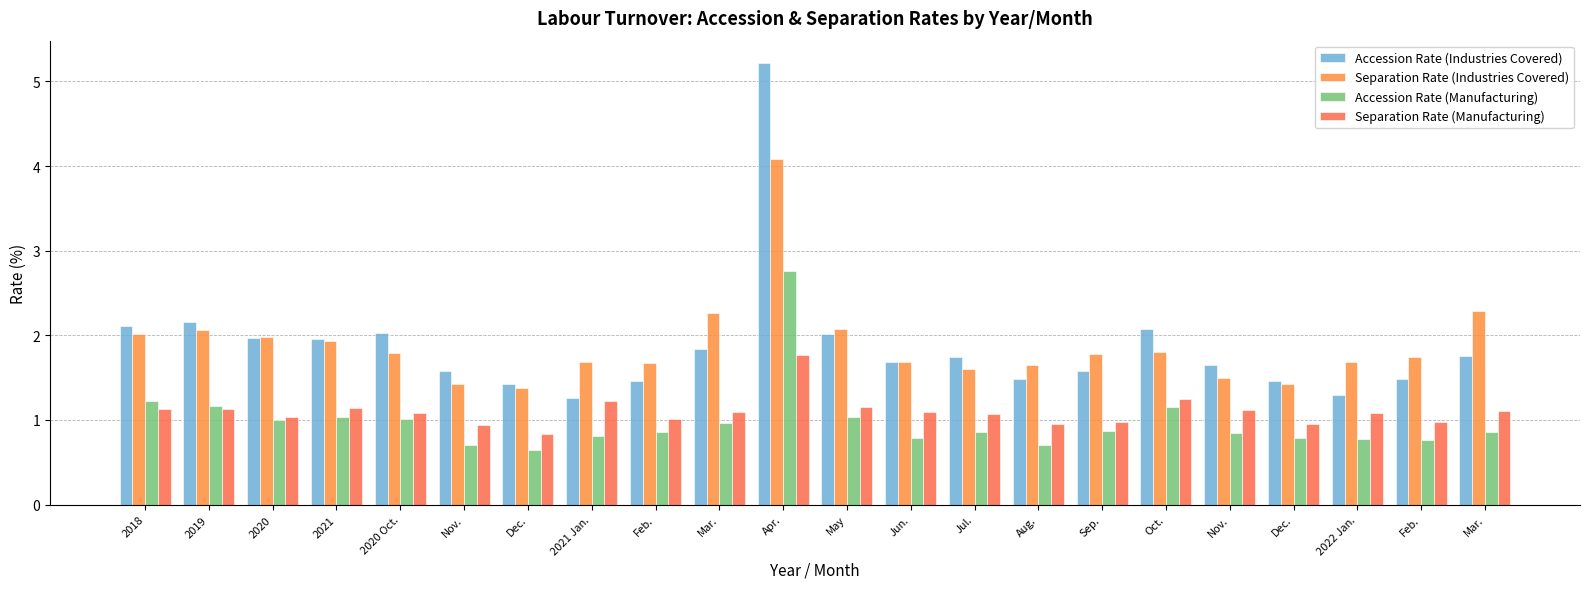

How many groups of bars are there?

22